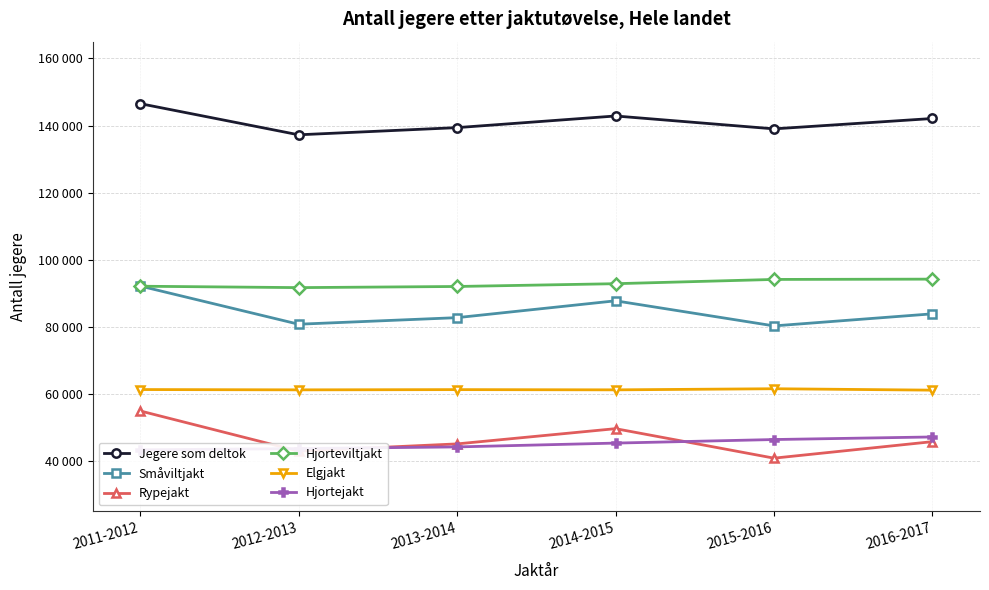

True or false: Elgjakt has a value of 61550 at 2015-2016.

True